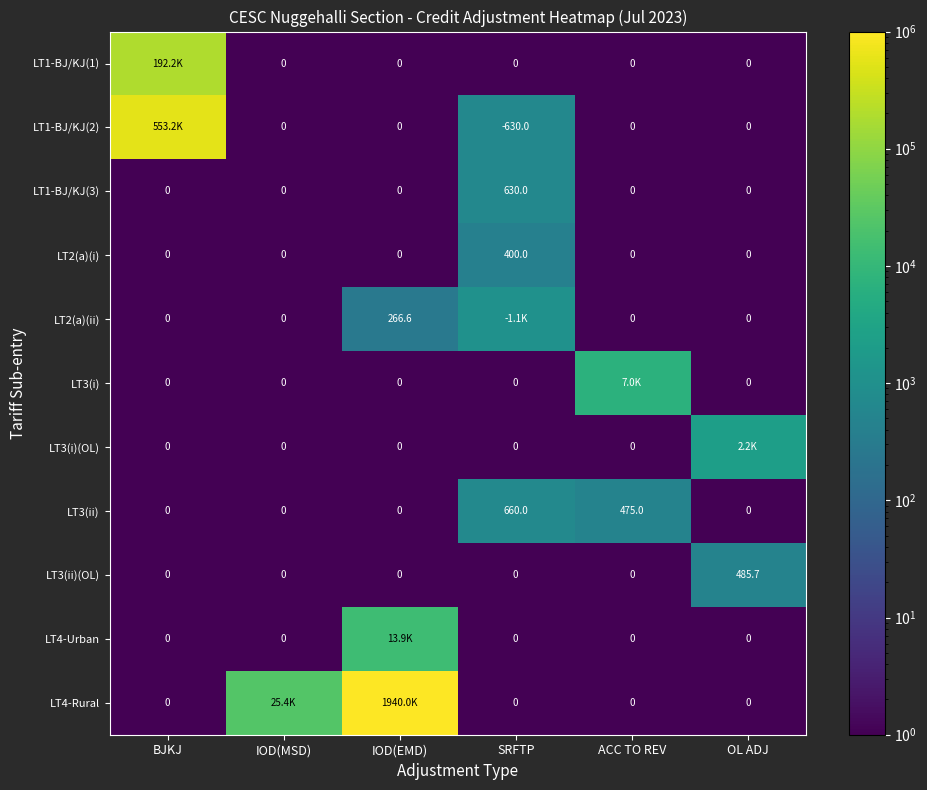

Which category has the highest value in the LT1-BJ/KJ(3) series?

SRFTP